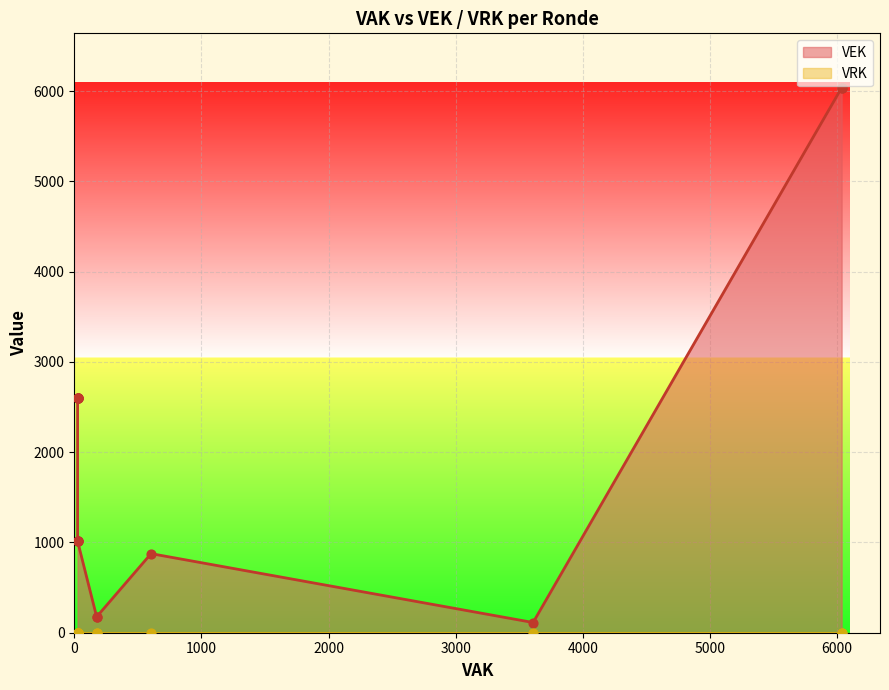

Which series contains the lowest Y value?

VRK